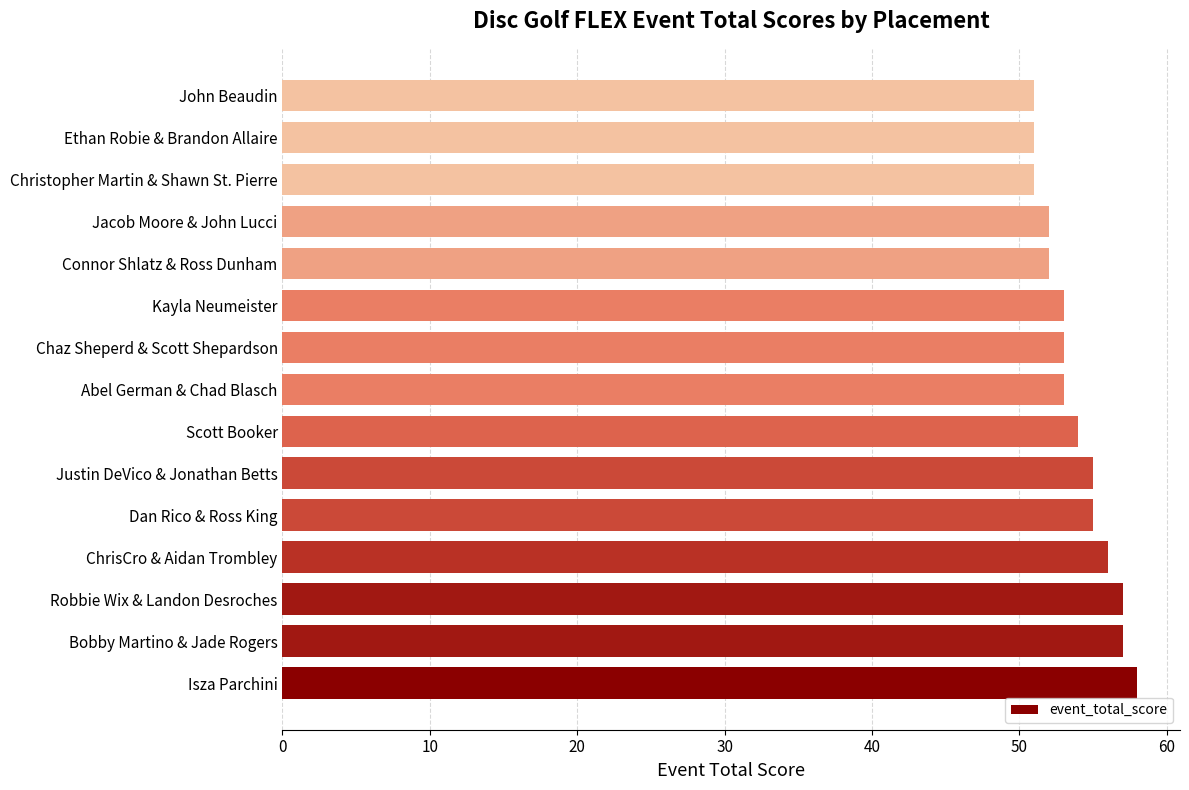

Count the number of categories in the chart.

15